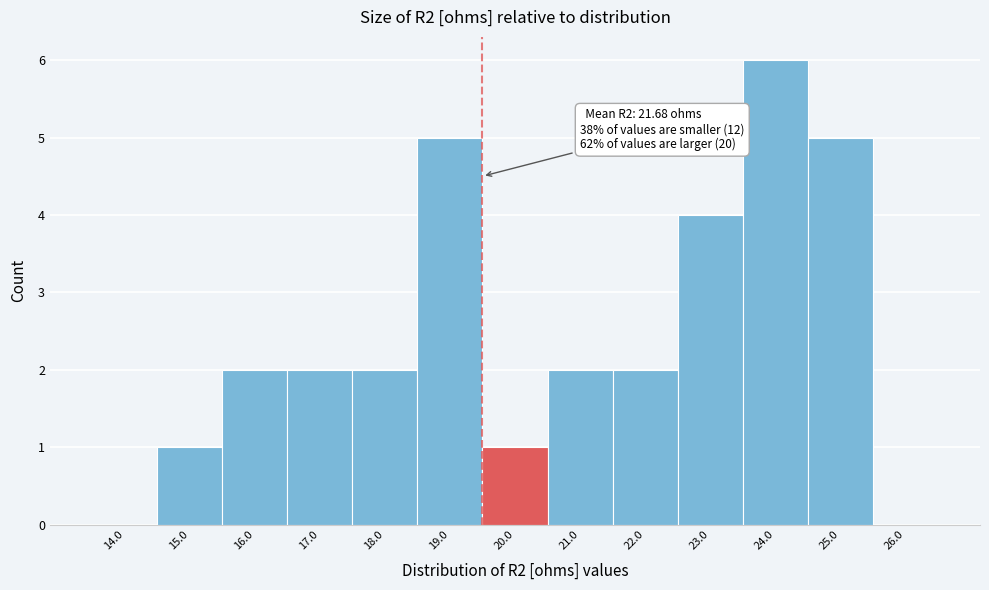

Reading left to right, list all the values displayed in this chart.

14.0=0	15.0=1	16.0=2	17.0=2	18.0=2	19.0=5	20.0=1	21.0=2	22.0=2	23.0=4	24.0=6	25.0=5	26.0=0